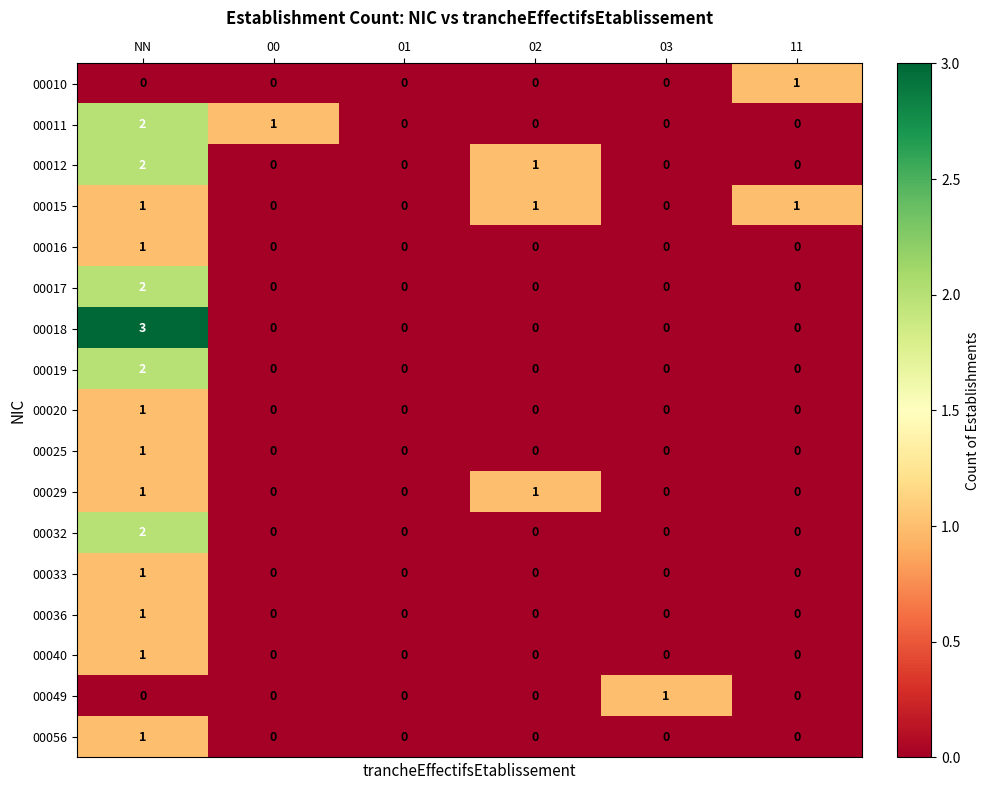

What is the total value across all series at 00?

1